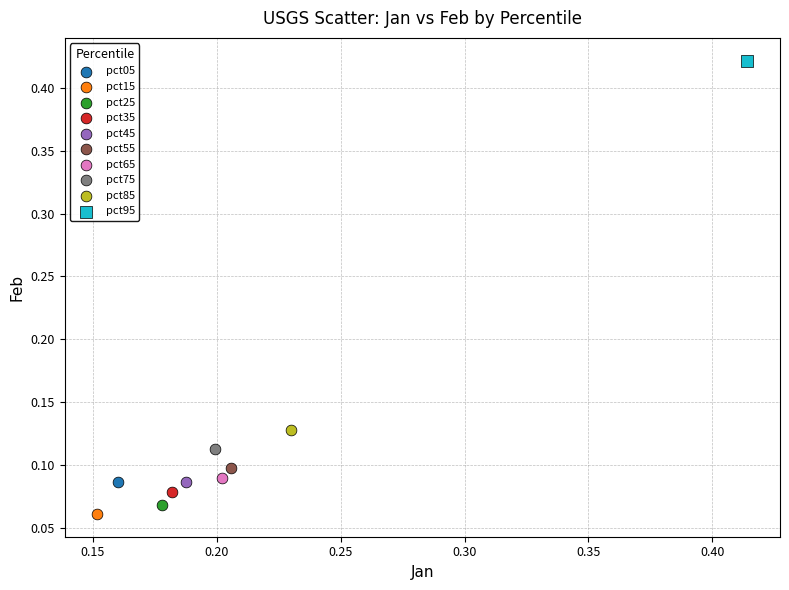

Which series reaches the maximum Y coordinate?

pct95